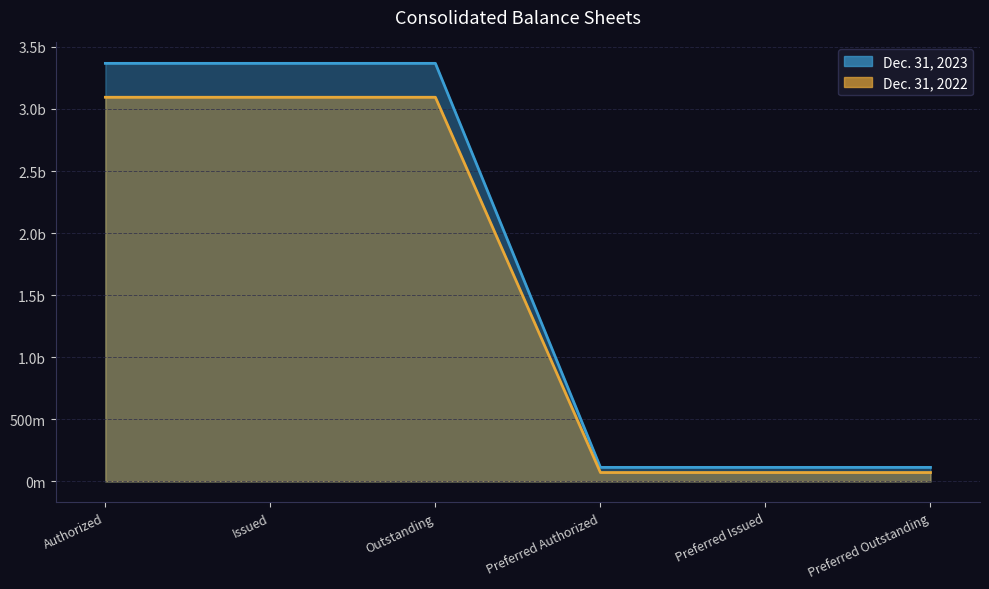

True or false: Dec. 31, 2022 has more than 1 interior local peaks.

False